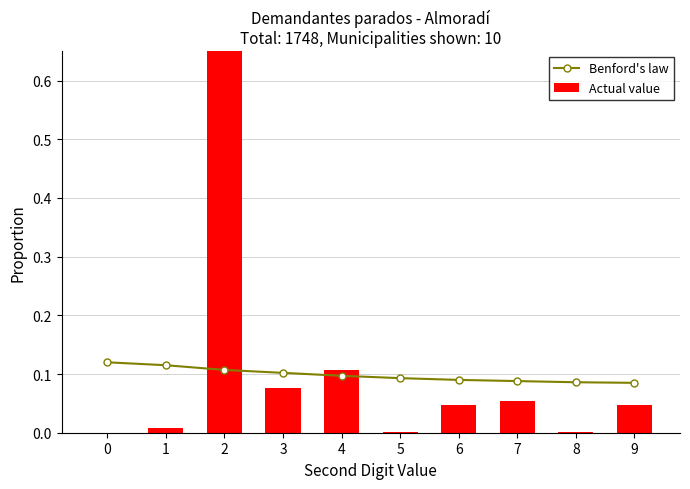

Rank the series by their average value, from lowest to highest.

Benford's law, Actual value